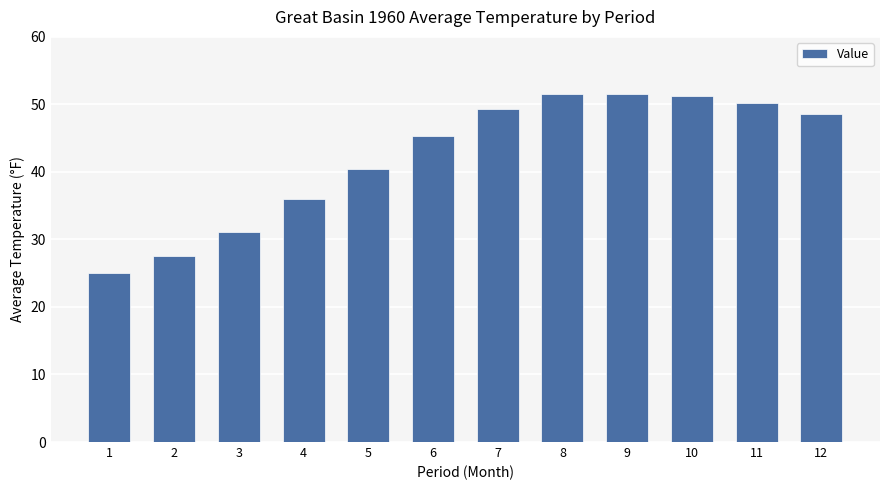

What is the sum of all values?

507.9